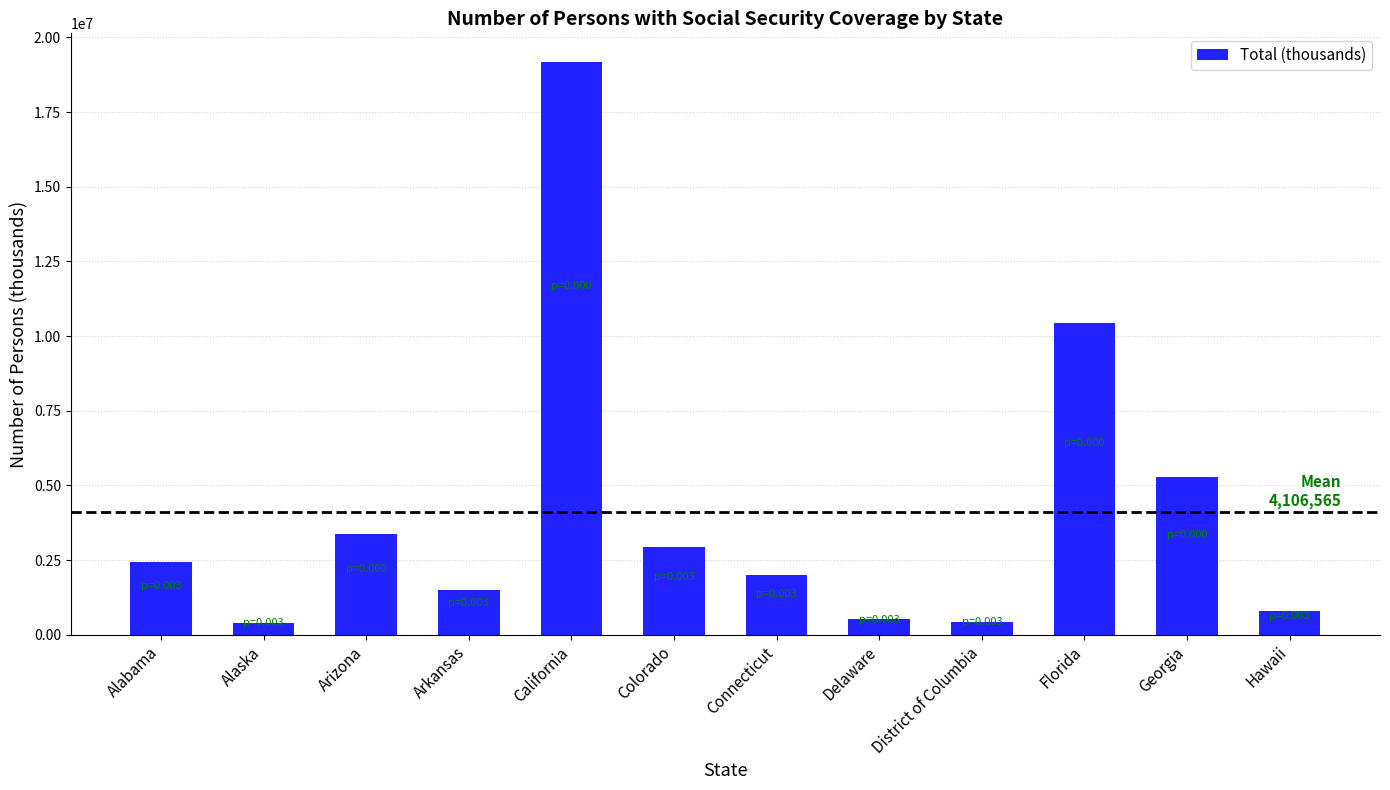

Where is the data nearest to the value 9788080?

Florida